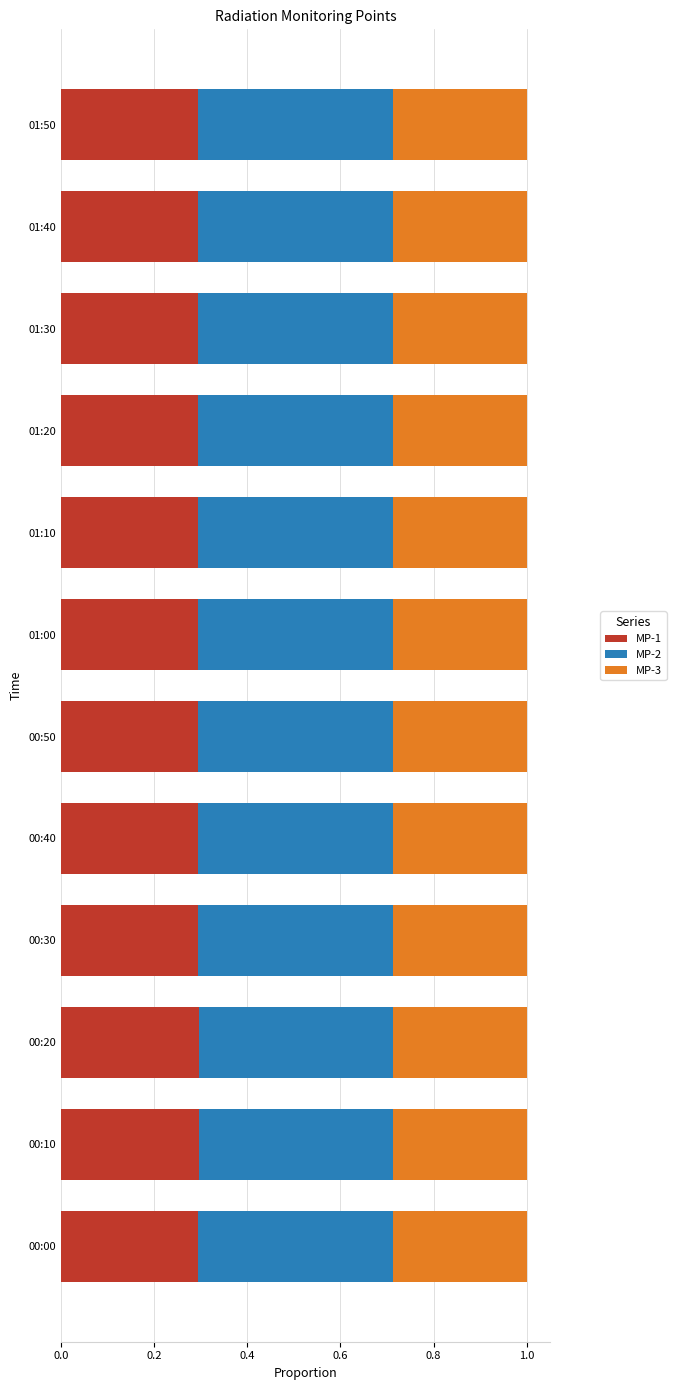

The MP-1 series shows 0.3 at 00:20. True or false?

True